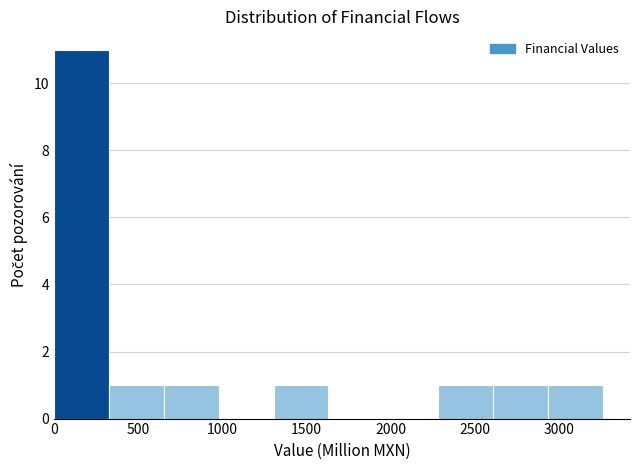

Which range on the x-axis has the tallest bar?

0 to 350